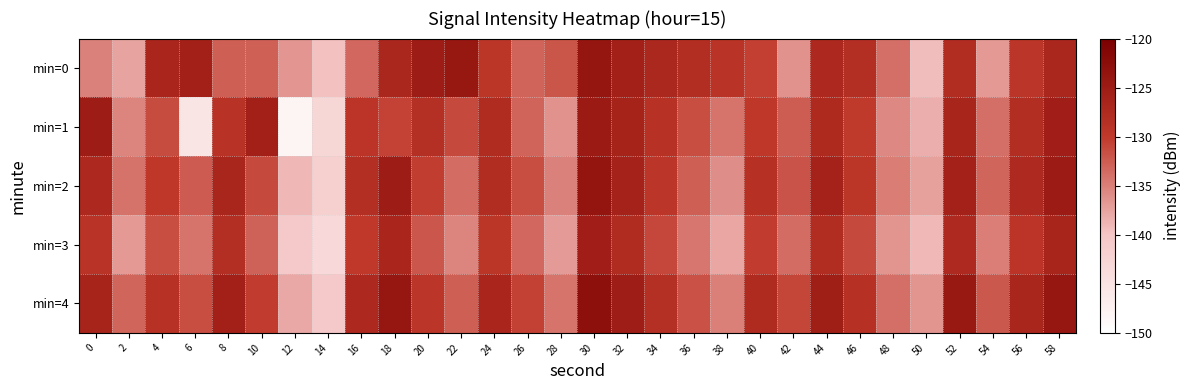

Reading left to right, extract all data points from this chart.

min=0: 0=-135.2	2=-137.6	4=-126.9	6=-125.8	8=-132.8	10=-132.9	12=-136.6	14=-139.6	16=-133.3	18=-126.9	20=-125.1	22=-124.1	24=-129.5	26=-133.0	28=-132.0	30=-123.9	32=-125.8	34=-127.1	36=-128.1	38=-129.1	40=-130.5	42=-136.4	44=-127.3	46=-128.2	48=-133.8	50=-139.4	52=-128.0	54=-136.8	56=-129.5	58=-126.9
min=1: 0=-125.0	2=-135.4	4=-131.4	6=-145.5	8=-129.0	10=-125.8	12=-148.2	14=-142.9	16=-129.3	18=-130.7	20=-128.5	22=-131.2	24=-127.8	26=-133.1	28=-136.4	30=-124.7	32=-126.3	34=-128.9	36=-131.5	38=-134.2	40=-129.8	42=-132.6	44=-127.4	46=-130.1	48=-135.7	50=-138.3	52=-126.6	54=-133.9	56=-128.2	58=-125.5
min=2: 0=-127.3	2=-134.1	4=-129.8	6=-132.5	8=-126.7	10=-131.2	12=-138.9	14=-141.6	16=-128.3	18=-125.1	20=-130.4	22=-133.7	24=-127.9	26=-131.6	28=-135.2	30=-123.8	32=-126.1	34=-129.4	36=-132.7	38=-136.0	40=-128.6	42=-131.9	44=-126.2	46=-129.5	48=-134.8	50=-137.4	52=-125.9	54=-133.2	56=-127.6	58=-124.9
min=3: 0=-129.1	2=-136.8	4=-131.5	6=-134.2	8=-128.4	10=-132.9	12=-140.6	14=-143.3	16=-130.0	18=-126.8	20=-132.1	22=-135.4	24=-129.6	26=-133.3	28=-136.9	30=-125.5	32=-127.8	34=-131.1	36=-134.4	38=-137.7	40=-130.3	42=-133.6	44=-127.9	46=-131.2	48=-136.5	50=-139.1	52=-127.6	54=-134.9	56=-129.3	58=-126.6
min=4: 0=-126.5	2=-133.2	4=-128.9	6=-131.6	8=-125.8	10=-130.3	12=-137.9	14=-140.6	16=-127.3	18=-124.1	20=-129.4	22=-132.7	24=-126.9	26=-130.6	28=-134.2	30=-122.9	32=-125.2	34=-128.5	36=-131.8	38=-135.1	40=-127.7	42=-131.0	44=-125.3	46=-128.6	48=-133.9	50=-136.5	52=-124.3	54=-132.2	56=-126.7	58=-124.0